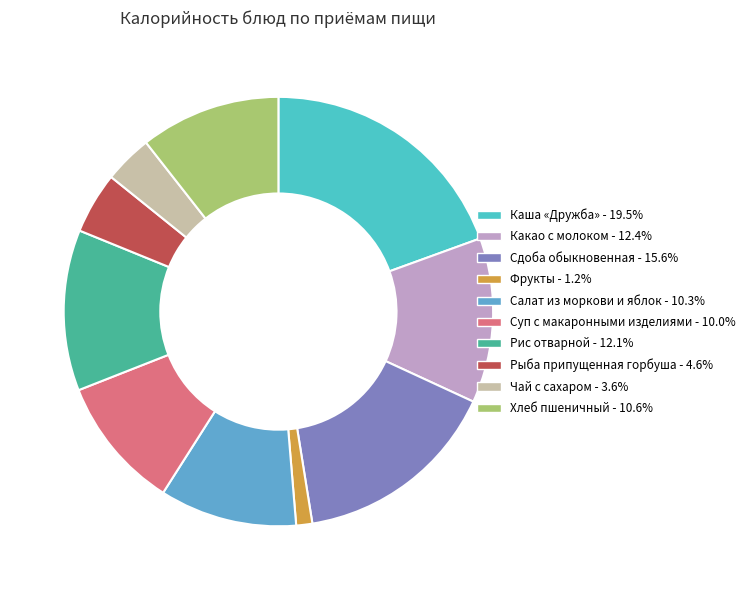

True or false: Рис отварной accounts for 12% of the total.

True